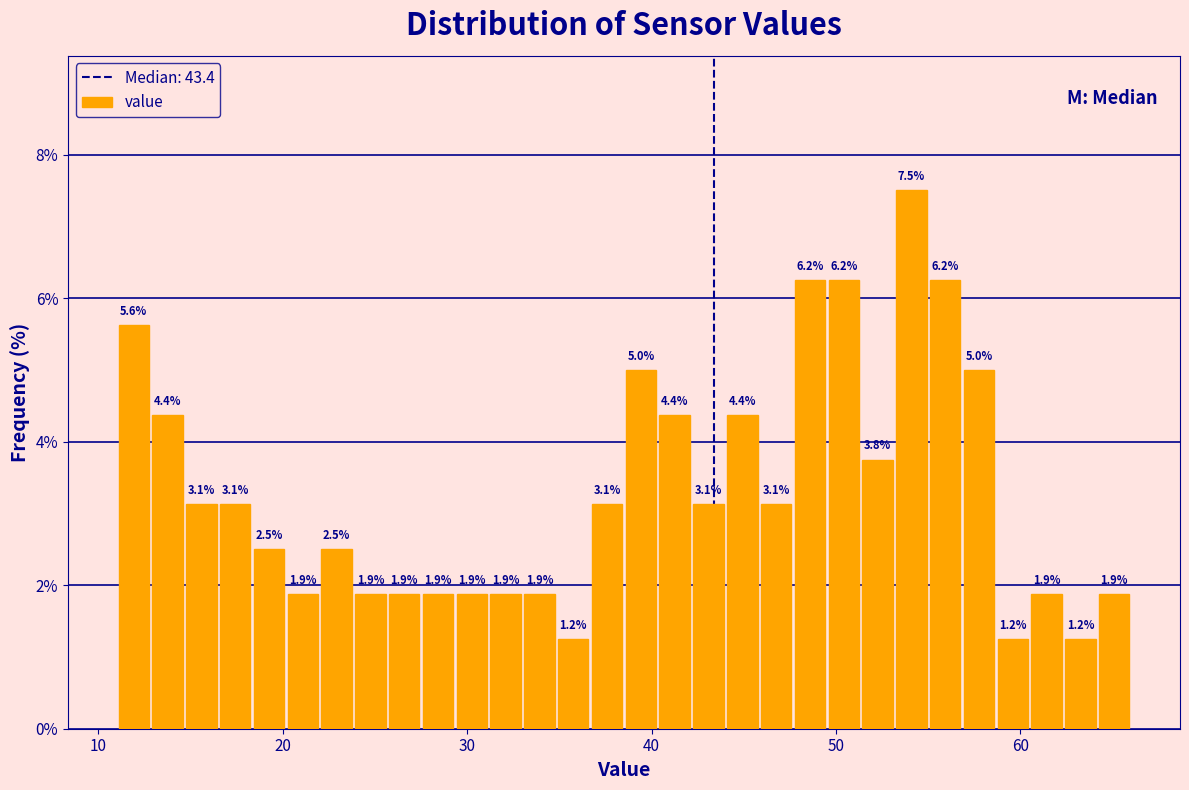

Around what value on the x-axis is the tallest bar? Give the approximate position of its centre, as read against the axis.

54